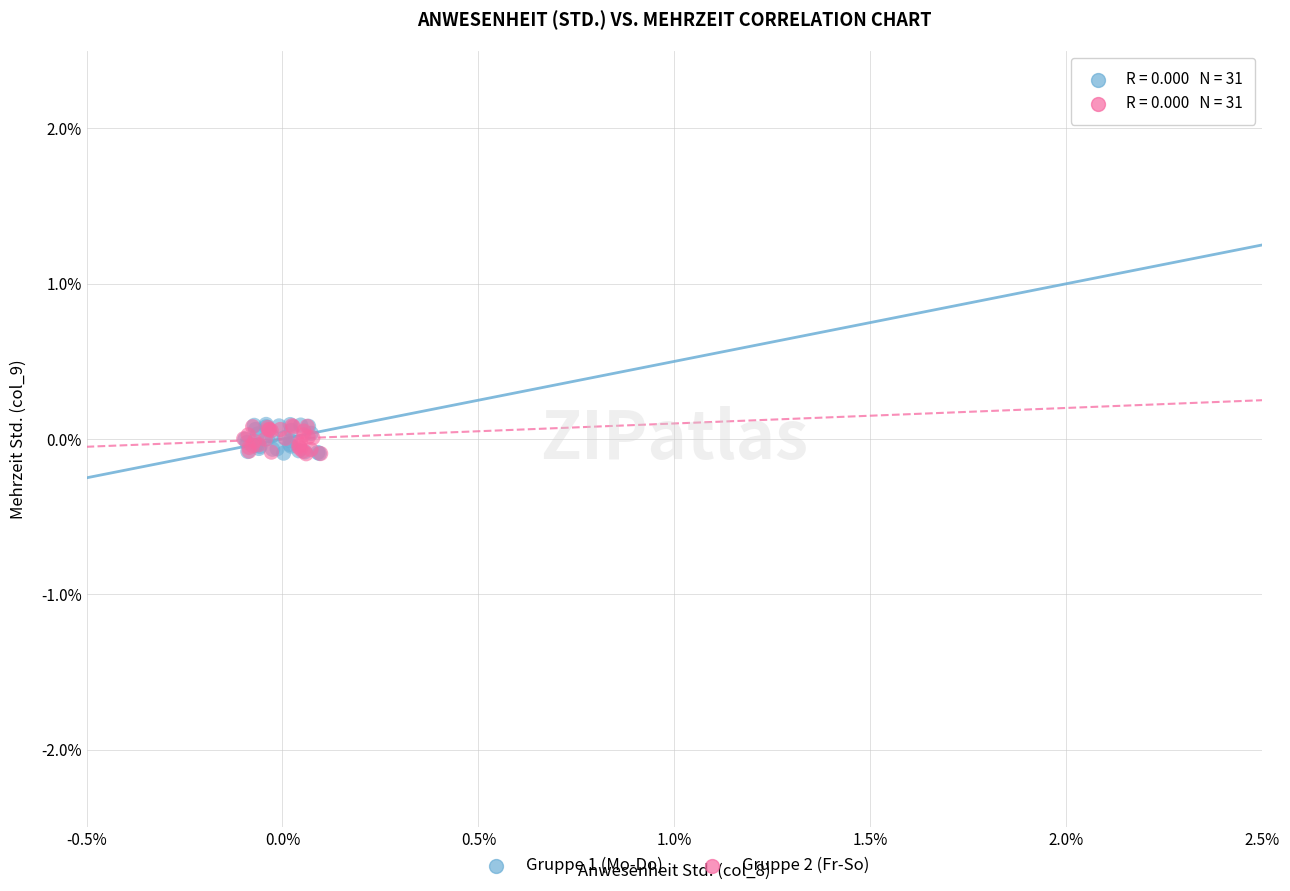

What are all the series names shown in the legend?

Gruppe 1 (Mo-Do), Gruppe 2 (Fr-So)